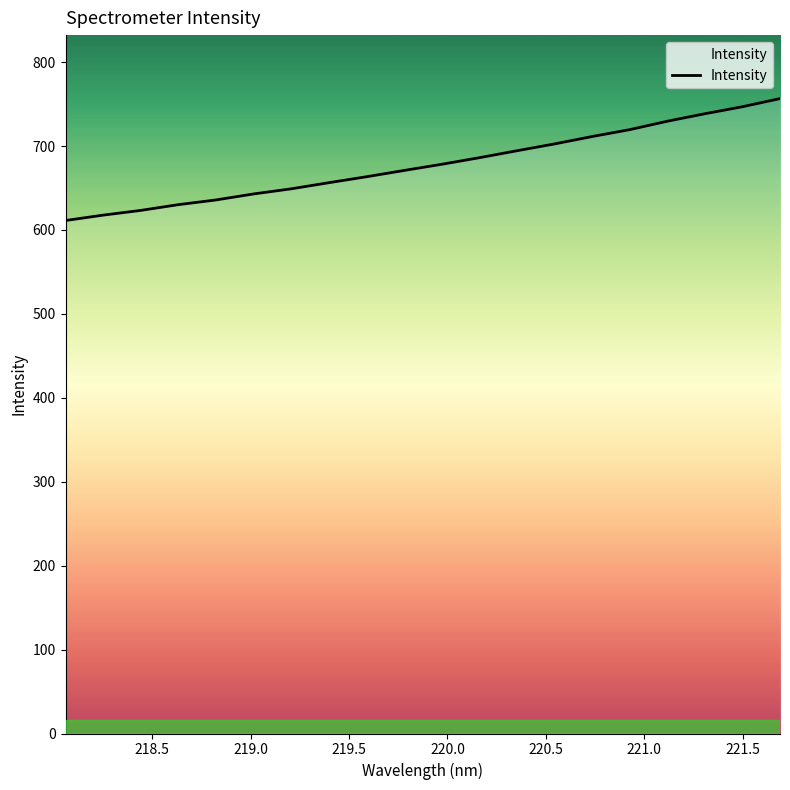

What is the greatest value displayed?

756.6